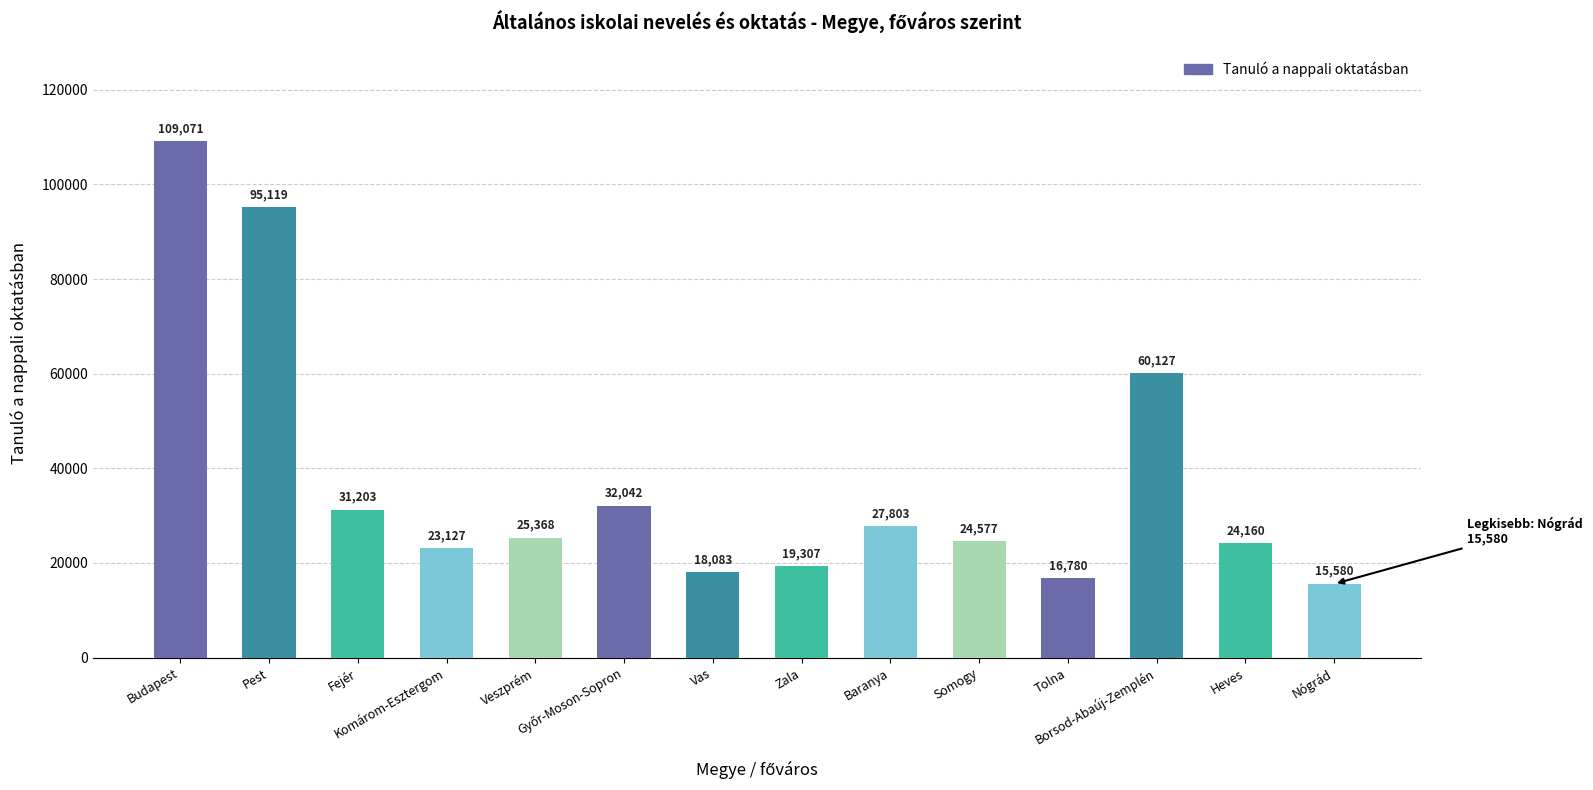

What is the sum of all values?

522347